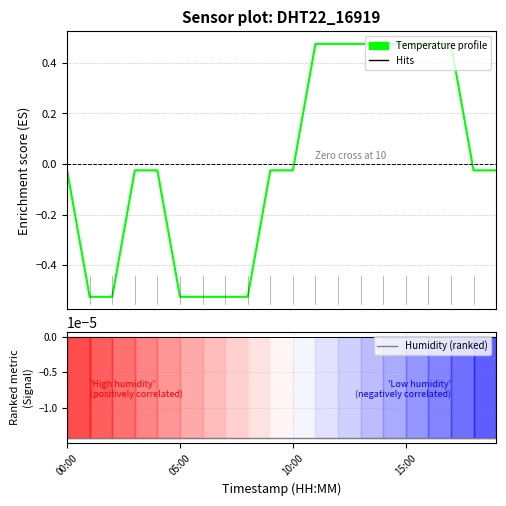

The value of Humidity (ranked) at 10:00 is -0.0. True or false?

False